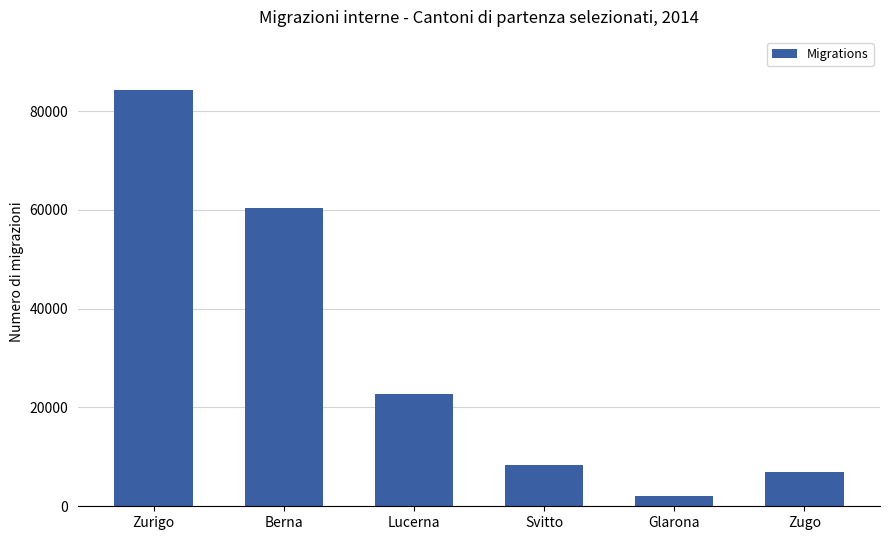

What value does the data have at Berna, to the nearest 10?

60440